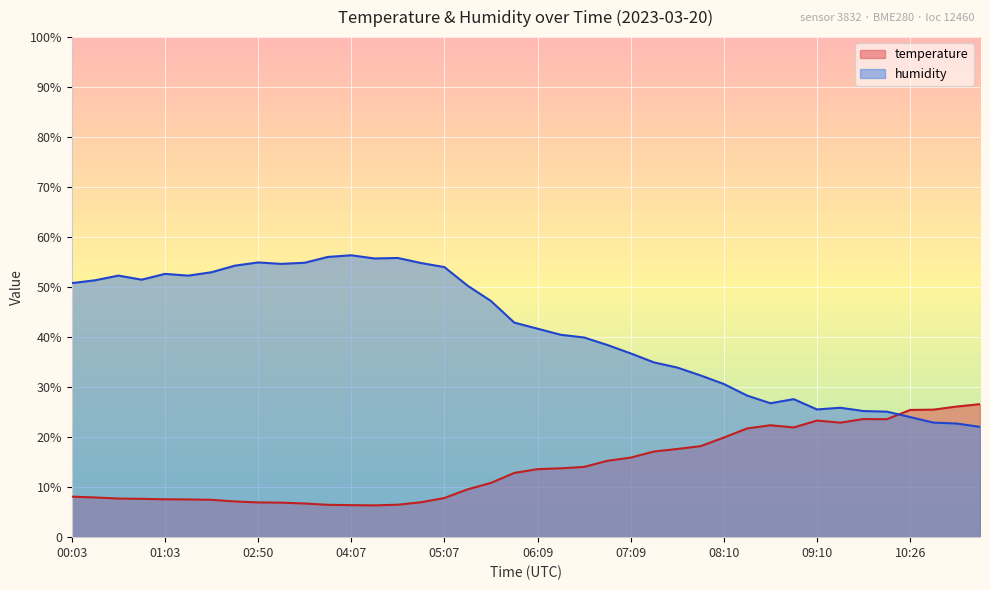

Is it true that humidity equals 36.8 at 07:09?

True